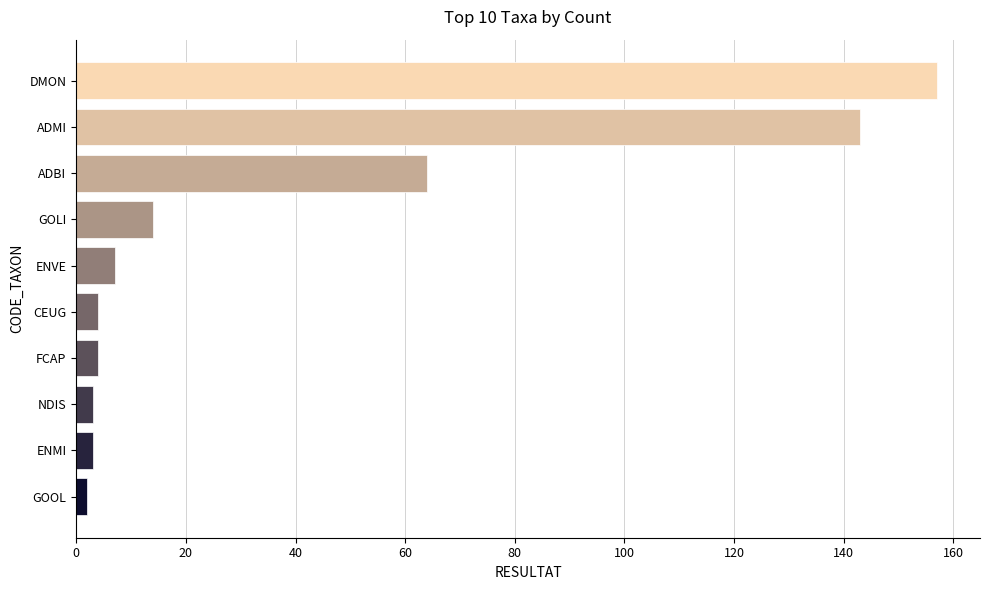

At which label is the value closest to 79?

ADBI